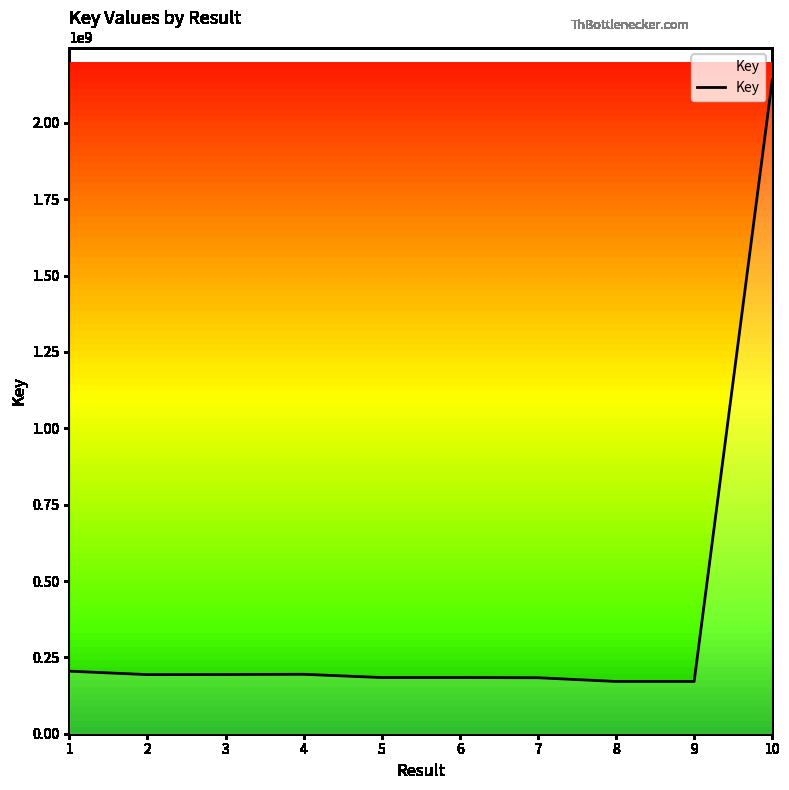

Which category has the highest value across all series?

10